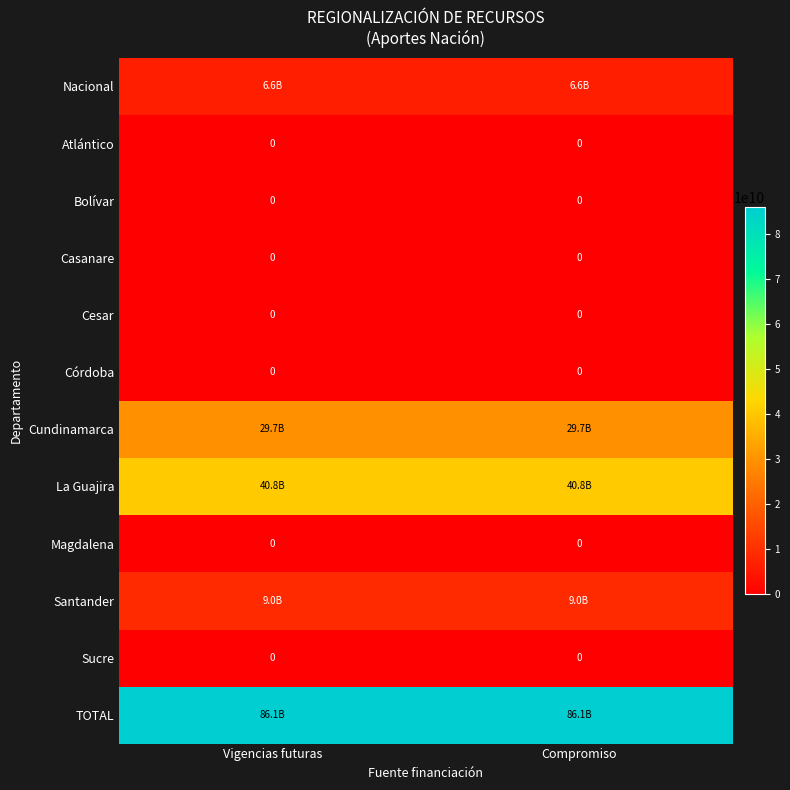

What is the maximum value shown in the chart?

86061400000